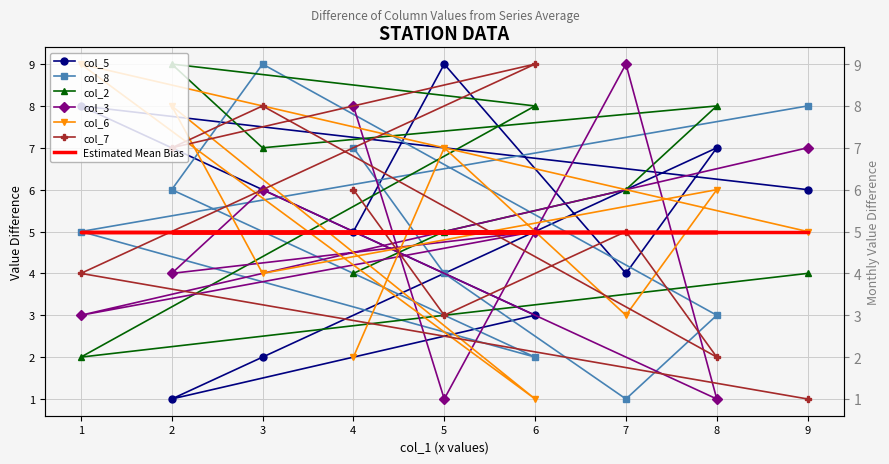

Between which two adjacent categories do col_3 and col_7 first intersect?

4 and 5